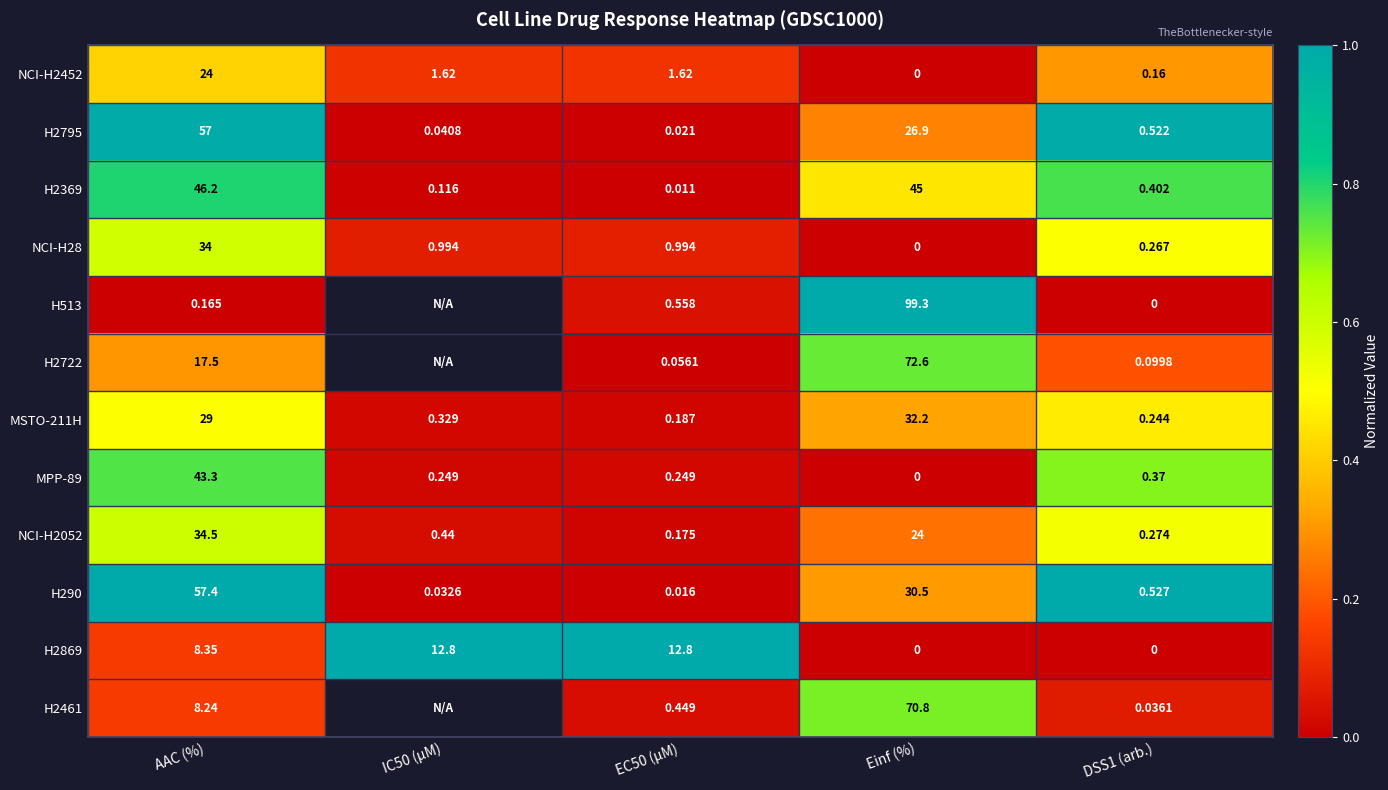

Is the value of NCI-H2452 at EC50 (µM) greater than the value of H2869 at AAC (%)?

No